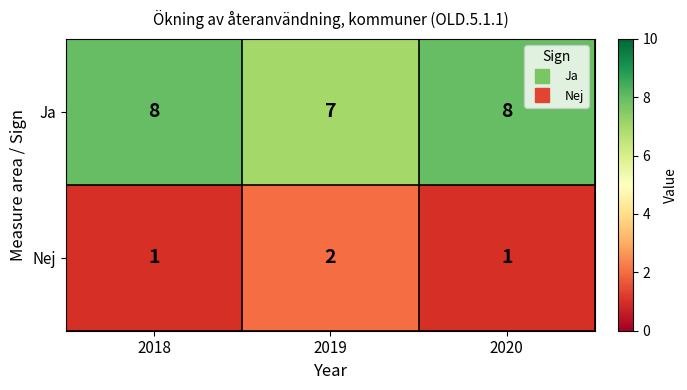

Reading left to right, what are all the values shown in this chart?

Ja: 8	7	8
Nej: 1	2	1